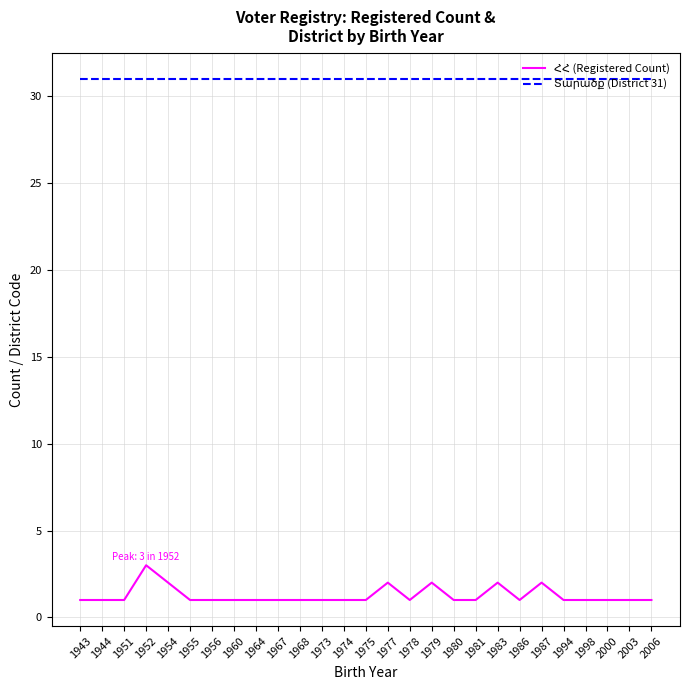

What is the difference between the highest and lowest values at 1977?

29